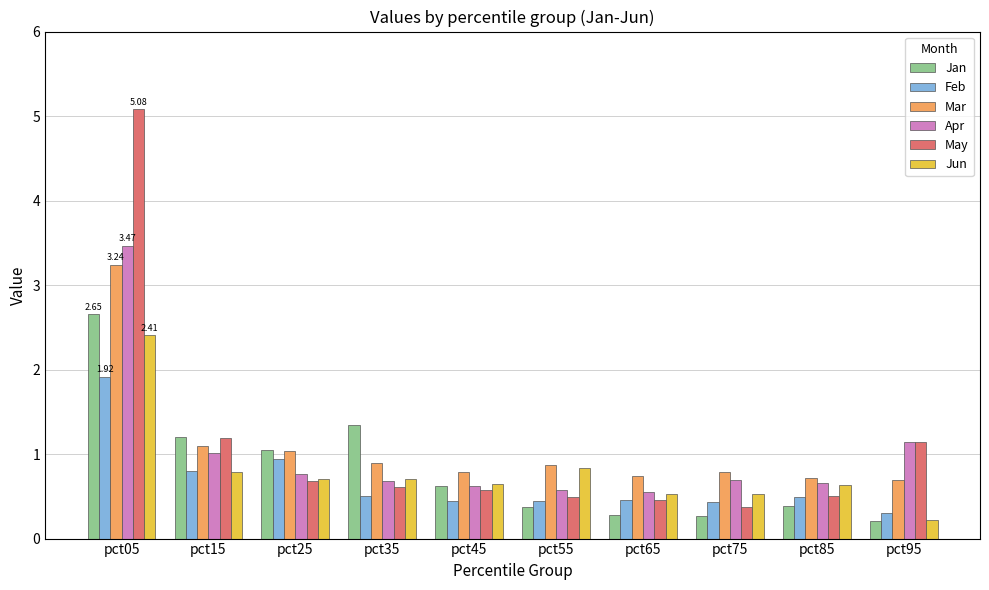

Is the value of Apr at pct45 greater than the value of Jun at pct55?

No